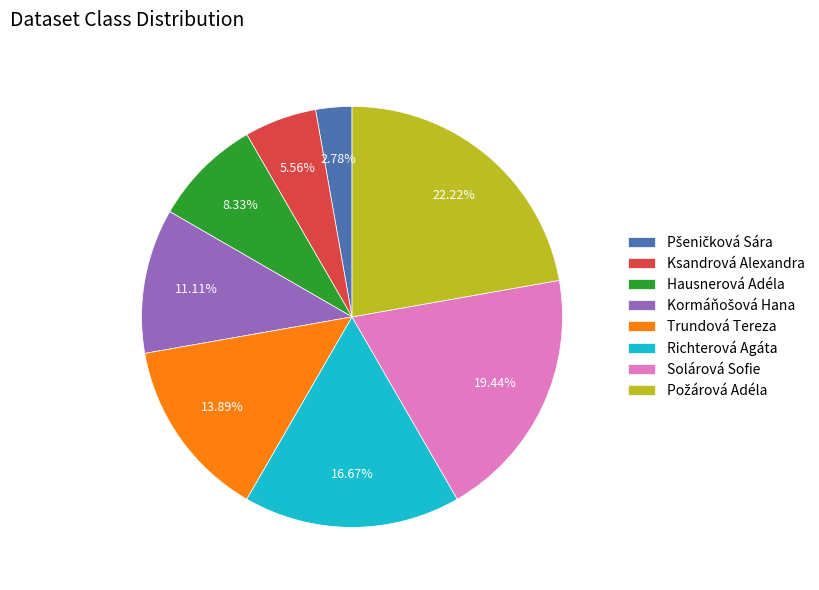

Does Ksandrová Alexandra represent more than half of the total?

No